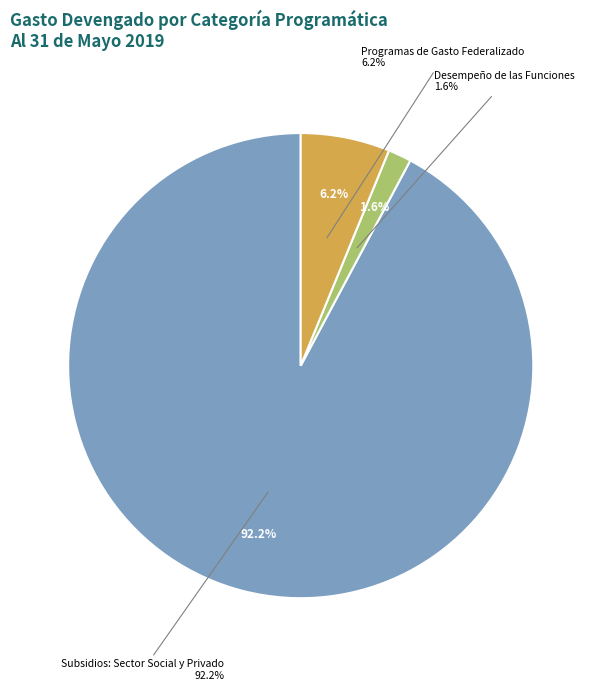

What portion of the pie excludes Desempeño de las Funciones?

98.4%